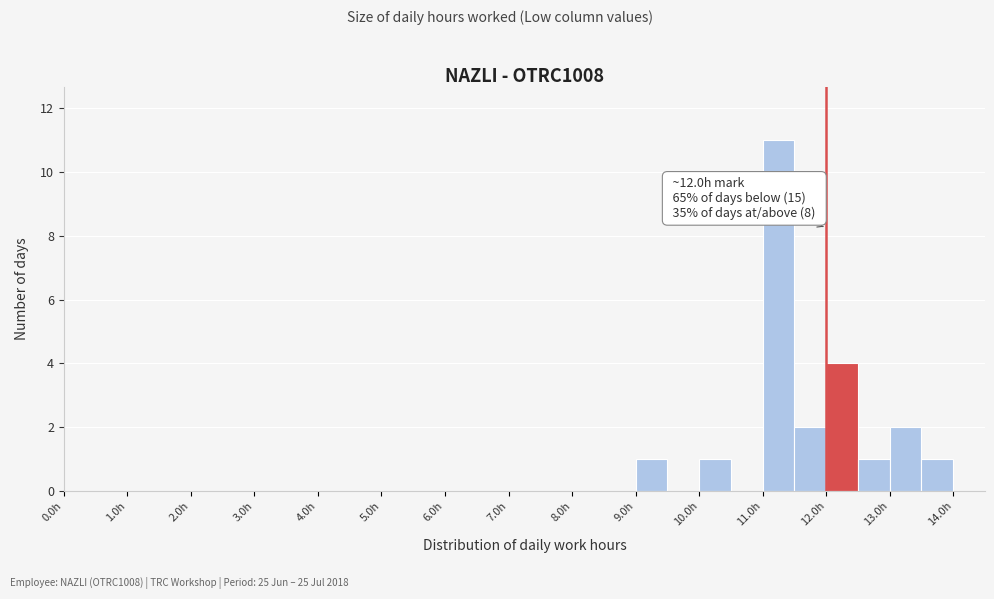

Which range on the x-axis has the tallest bar?

11.0 to 11.5